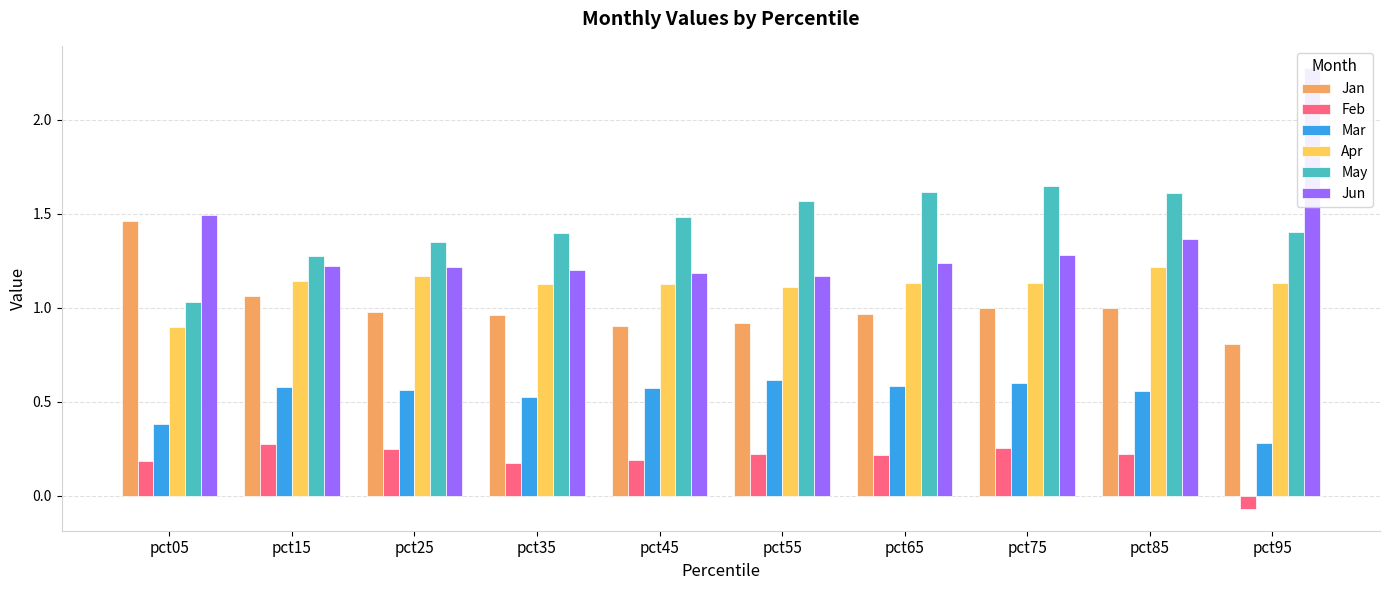

Which series has the largest total across all categories?

May